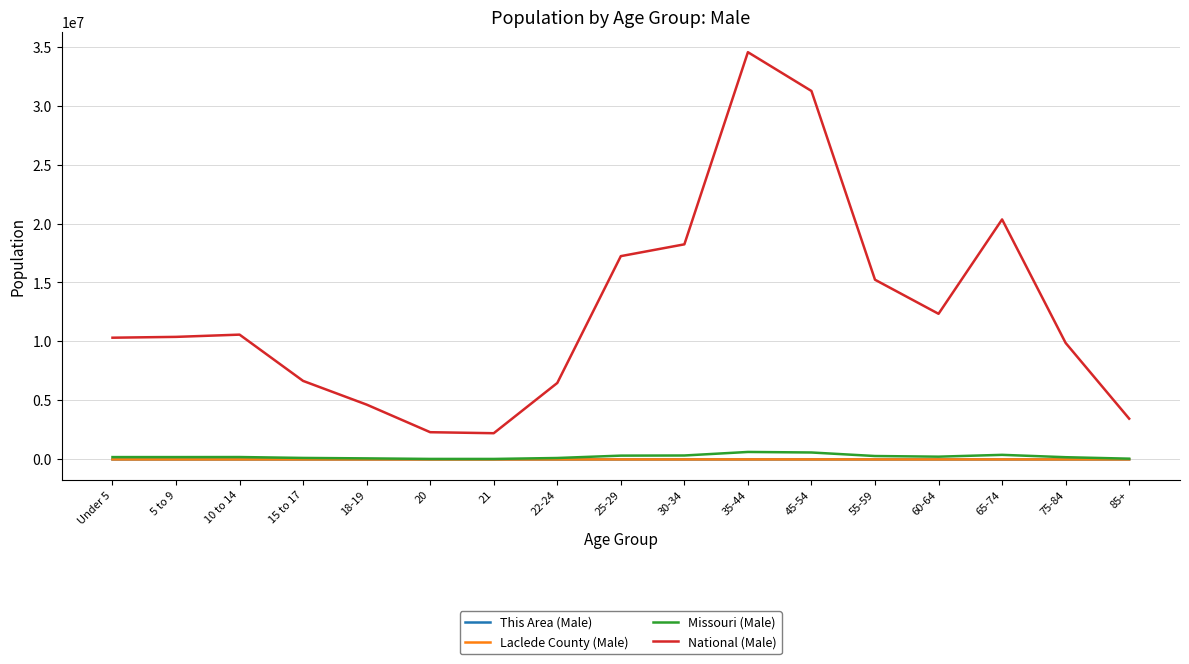

At which category is the sum across all series the highest?

35-44